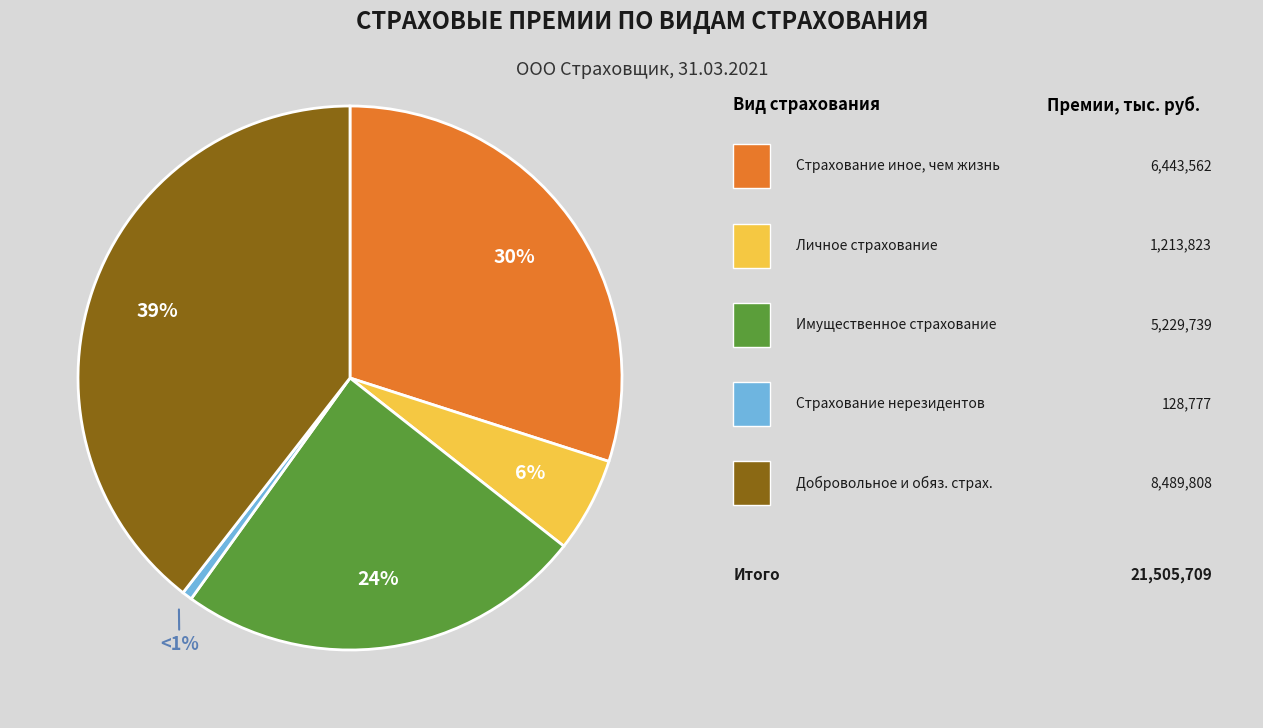

Count the number of slices in the pie.

5